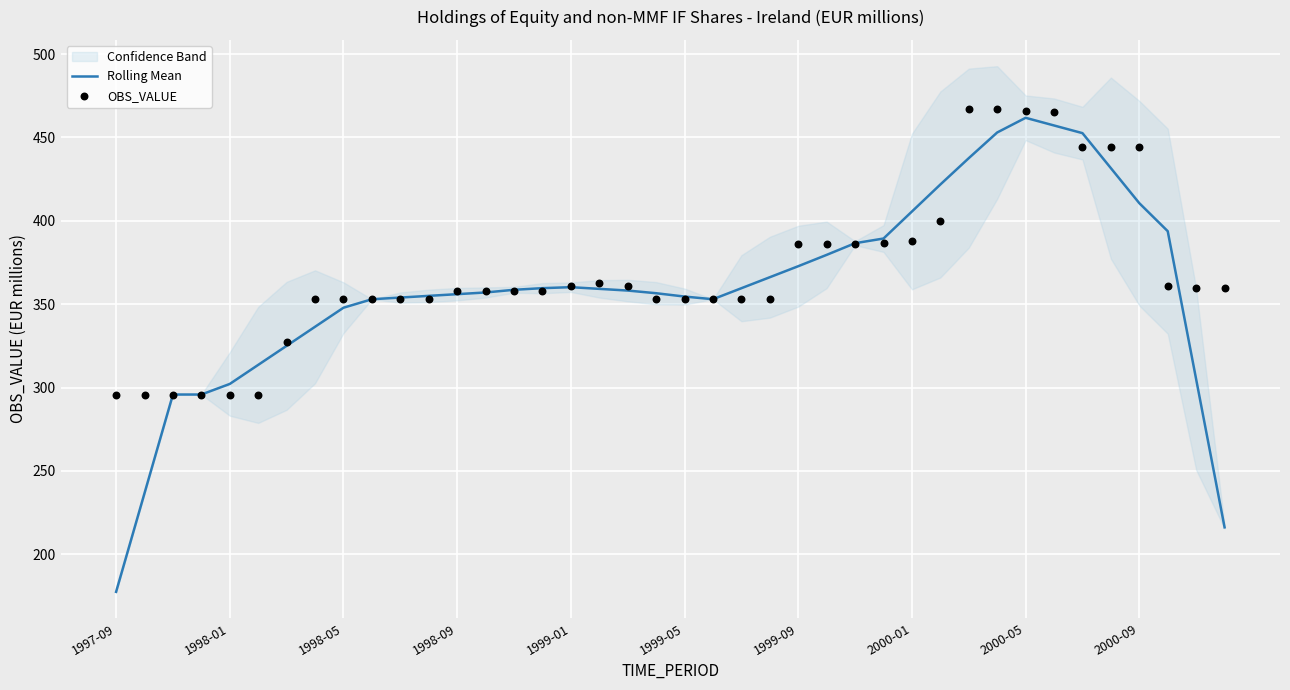

Which series contains the lowest Y value?

Rolling Mean